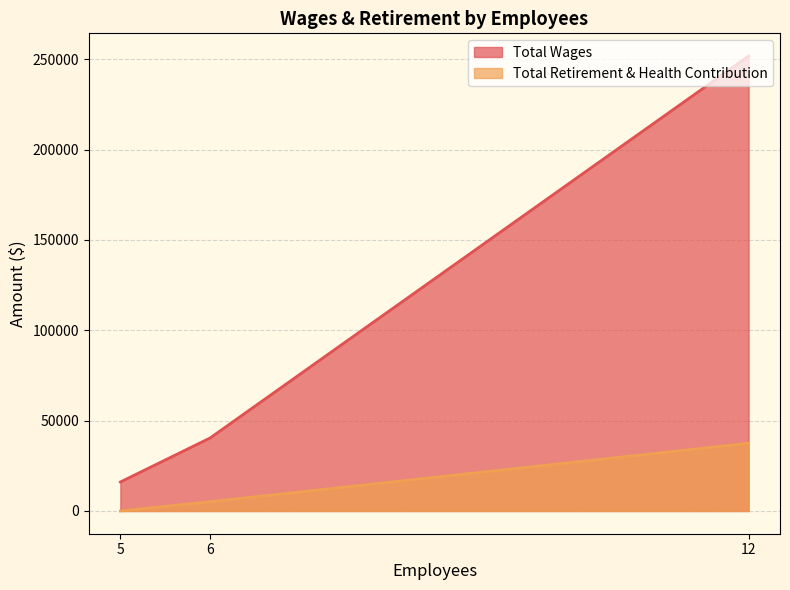

Rank the series at 5 from highest to lowest value.

Total Wages, Total Retirement & Health Contribution